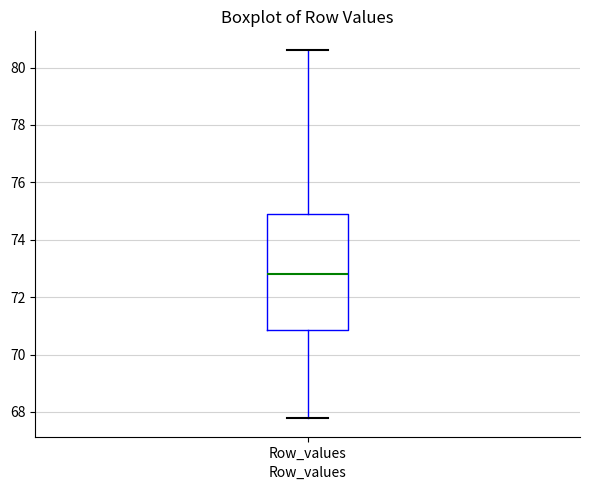

Transcribe this box plot: give where the median line is, the range the box spans, and where the two whiskers end, as read against the y-axis. The values are not printed on the chart, so give them approximately, as read against the axis.

median 72.8, box 70.8 to 75.0, whiskers 67.8 to 80.6